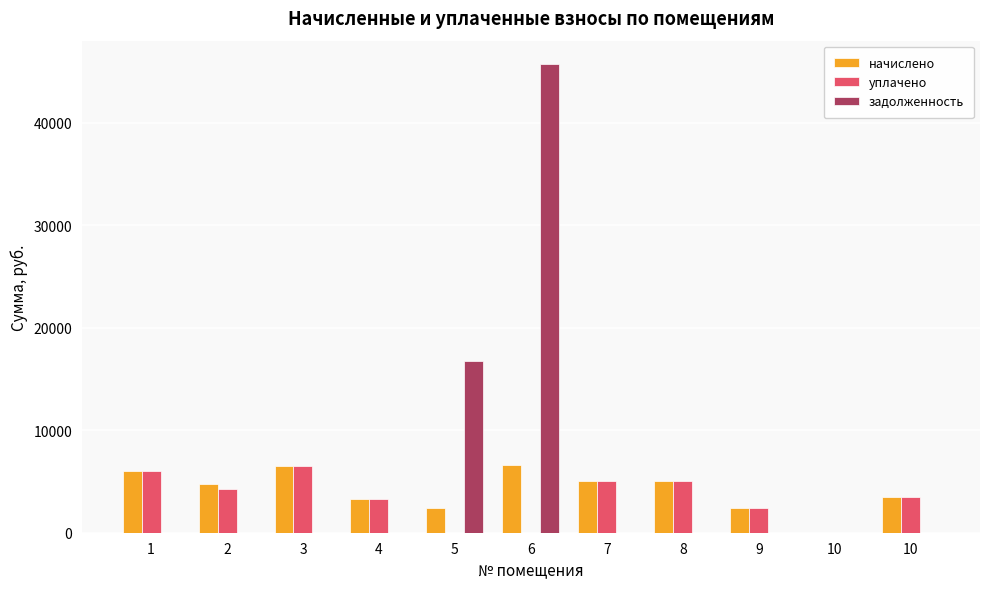

Which category has the lowest value across all series?

10